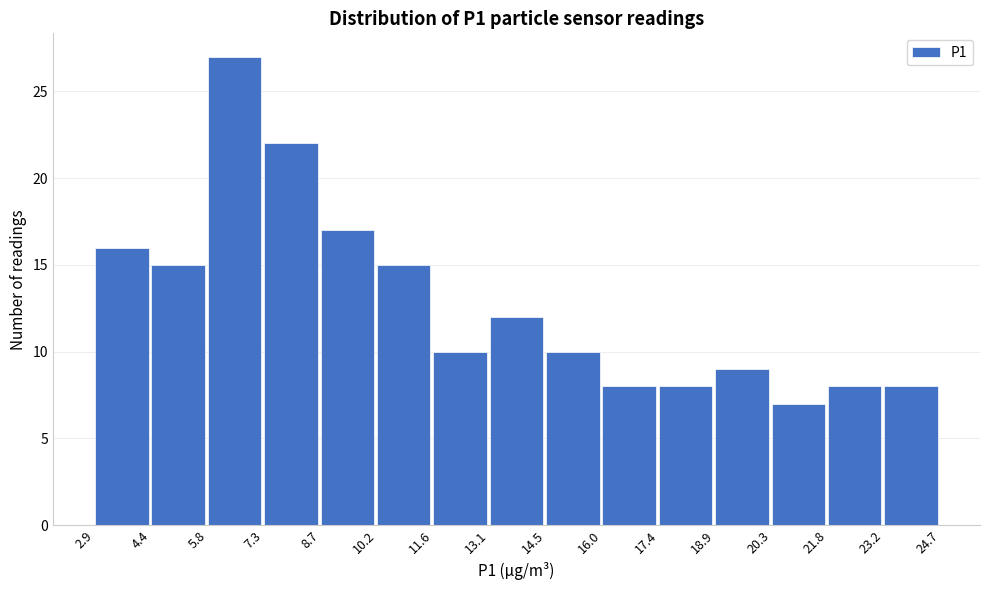

Reading left to right, transcribe this chart: for each bar, give the range it covers on the x-axis and its height. The values are not printed on the chart, so give them approximately, as read against the axis.

2.9 to 4.4: 16
4.4 to 5.8: 15
5.8 to 7.3: 27
7.3 to 8.7: 22
8.7 to 10.2: 17
10.2 to 11.6: 15
11.6 to 13.1: 10
13.1 to 14.5: 12
14.5 to 16.0: 10
16.0 to 17.4: 8
17.4 to 18.9: 8
18.9 to 20.3: 9
20.3 to 21.8: 7
21.8 to 23.2: 8
23.2 to 24.7: 8